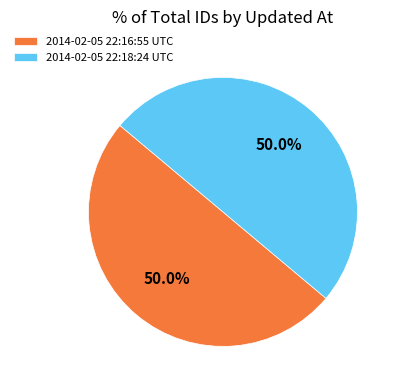

To the nearest percent, what portion does 2014-02-05 22:18:24 UTC represent?

50%